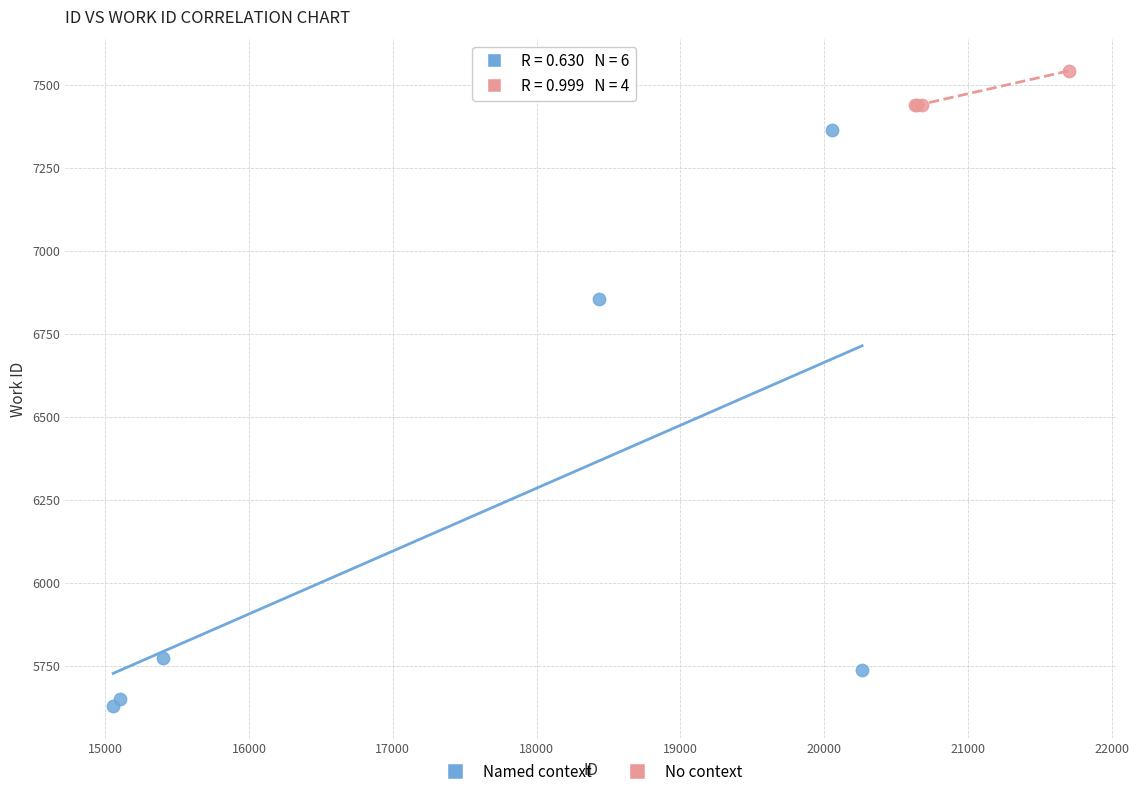

Which series contains the lowest Y value?

Named context